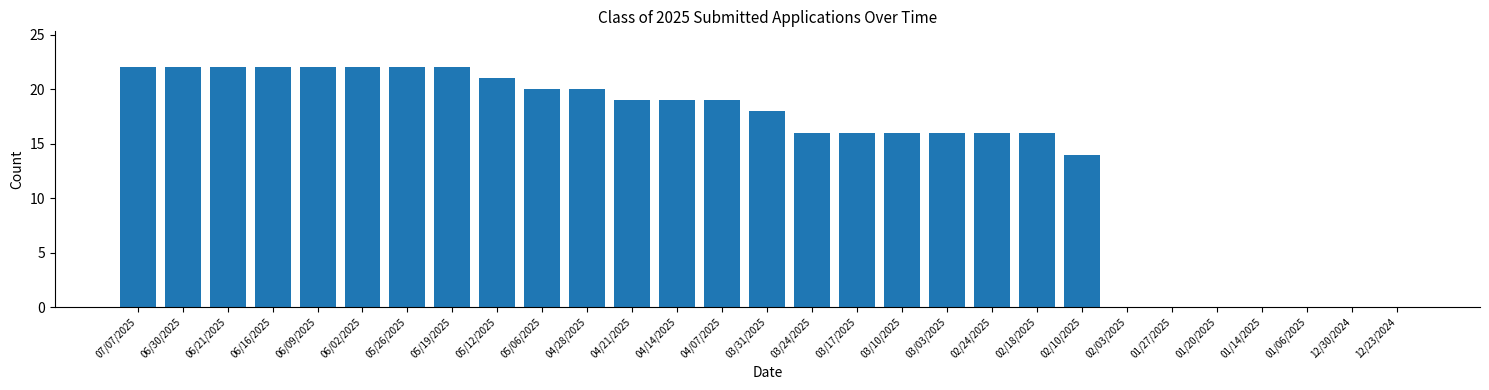

Reading left to right, list all the values displayed in this chart.

07/07/2025=22	06/30/2025=22	06/21/2025=22	06/16/2025=22	06/09/2025=22	06/02/2025=22	05/26/2025=22	05/19/2025=22	05/12/2025=21	05/06/2025=20	04/28/2025=20	04/21/2025=19	04/14/2025=19	04/07/2025=19	03/31/2025=18	03/24/2025=16	03/17/2025=16	03/10/2025=16	03/03/2025=16	02/24/2025=16	02/18/2025=16	02/10/2025=14	02/03/2025=0	01/27/2025=0	01/20/2025=0	01/14/2025=0	01/06/2025=0	12/30/2024=0	12/23/2024=0